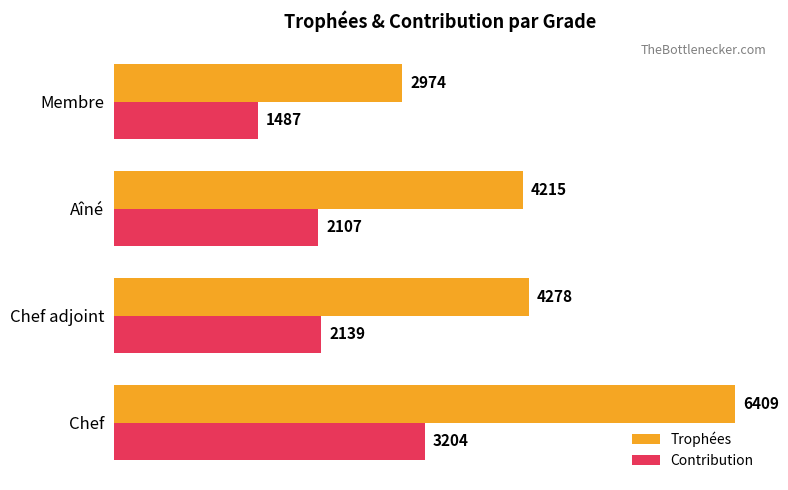

List the series in order of their peak value, lowest first.

Contribution, Trophées